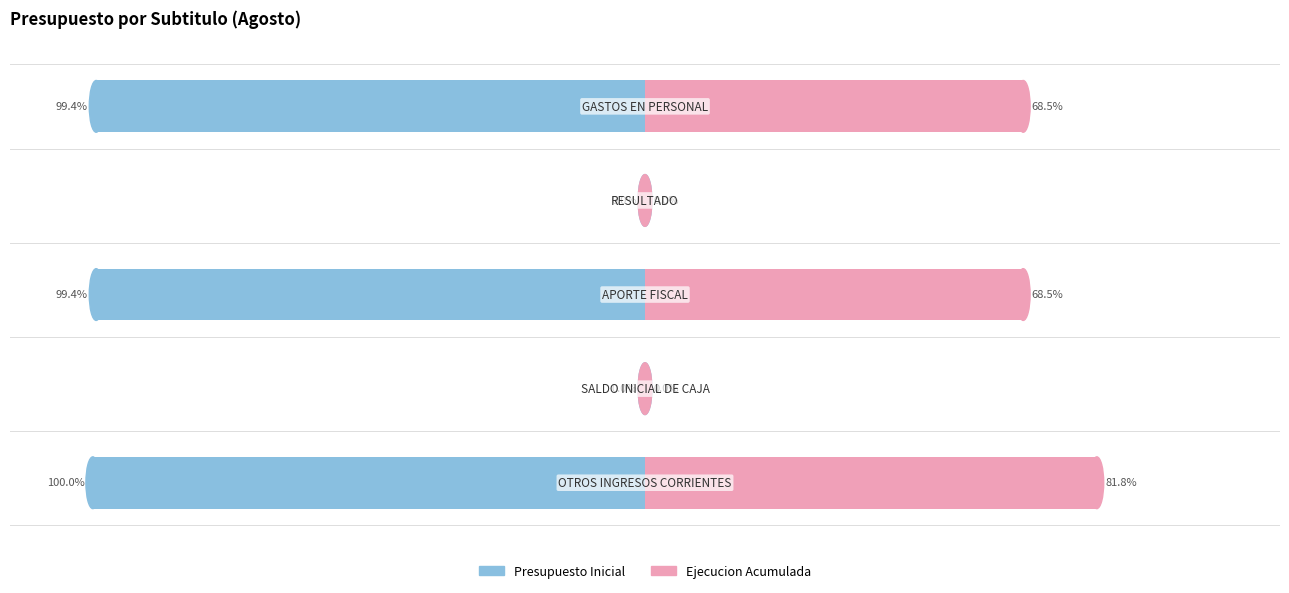

How many positive values does the Ejecucion Acumulada series have?

3